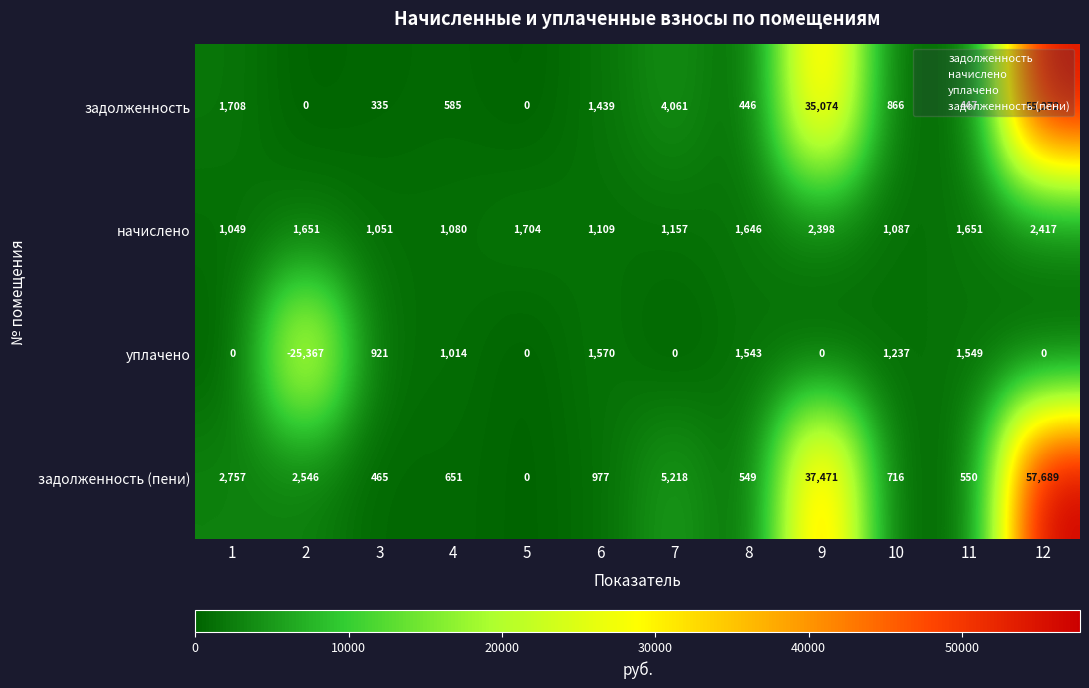

At which category does the chart reach its minimum across all series?

2